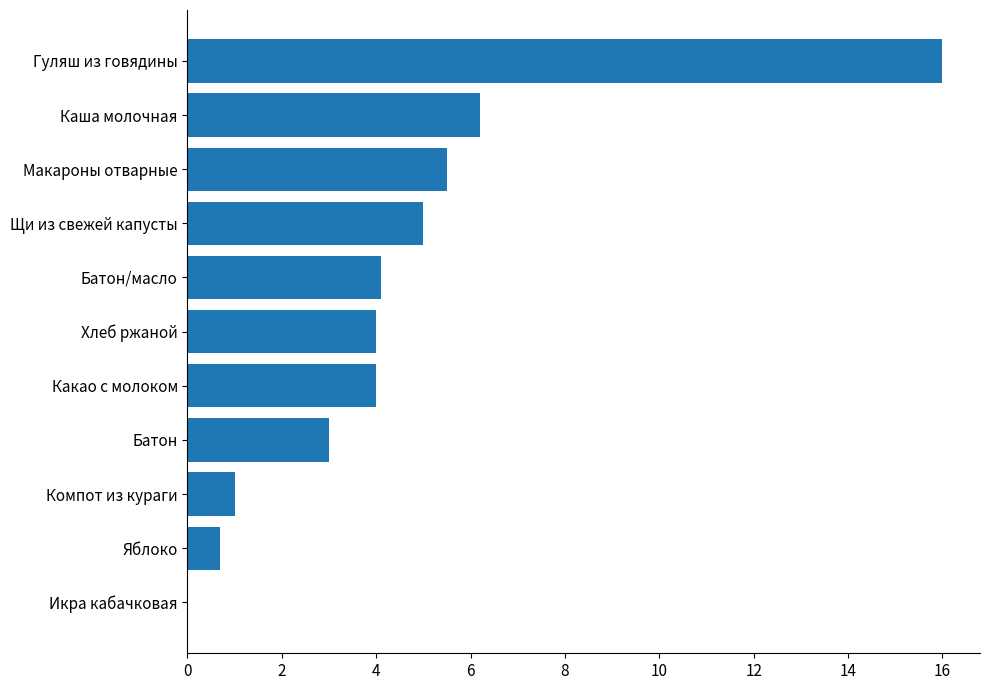

Are the bars grouped side by side (vs. stacked)?

No